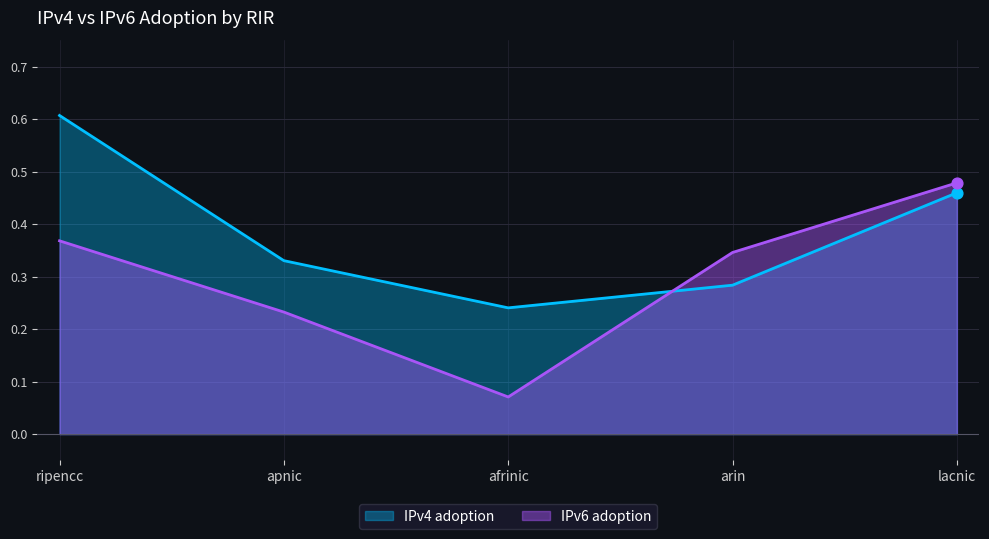

Which series reaches the maximum Y coordinate?

IPv4 adoption